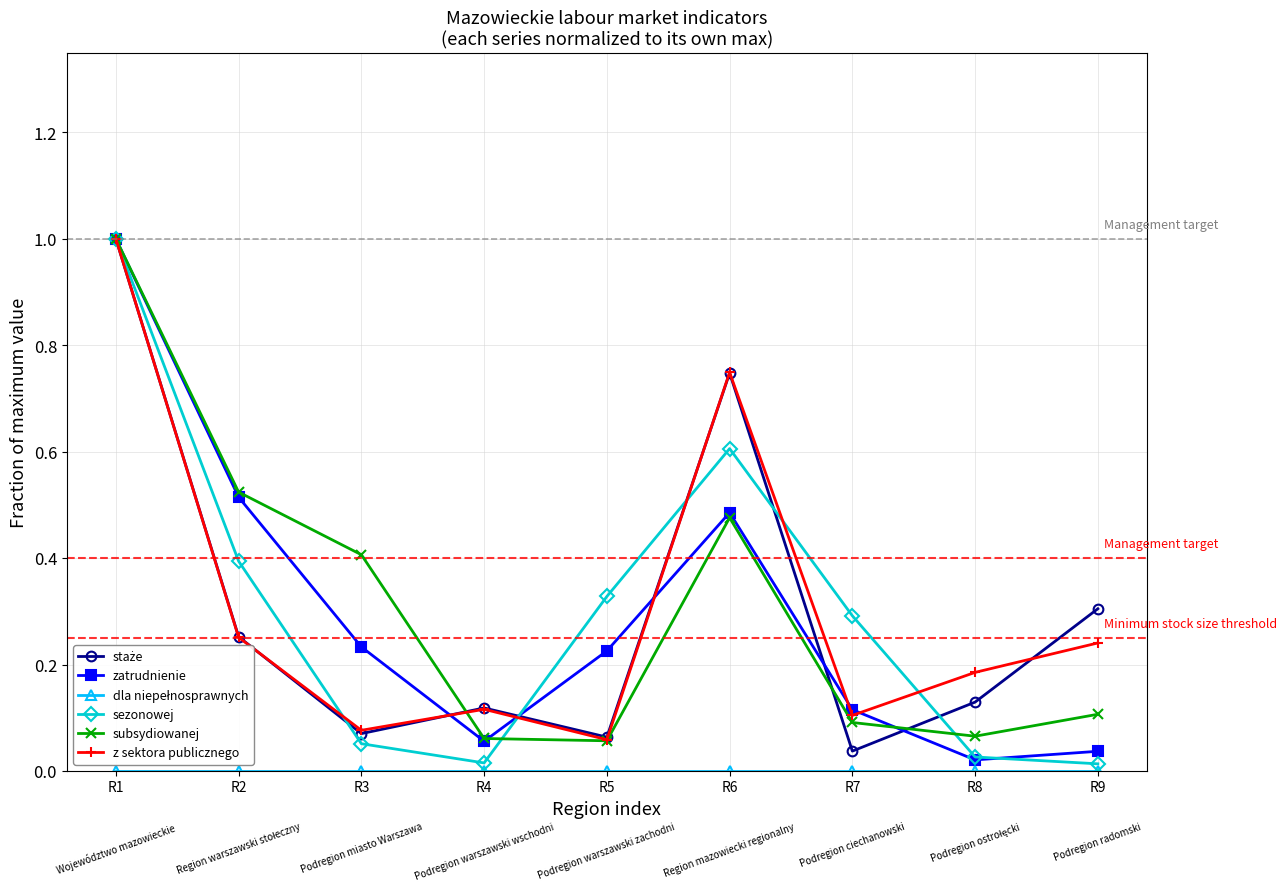

What is the maximum value shown in the chart?

1.0